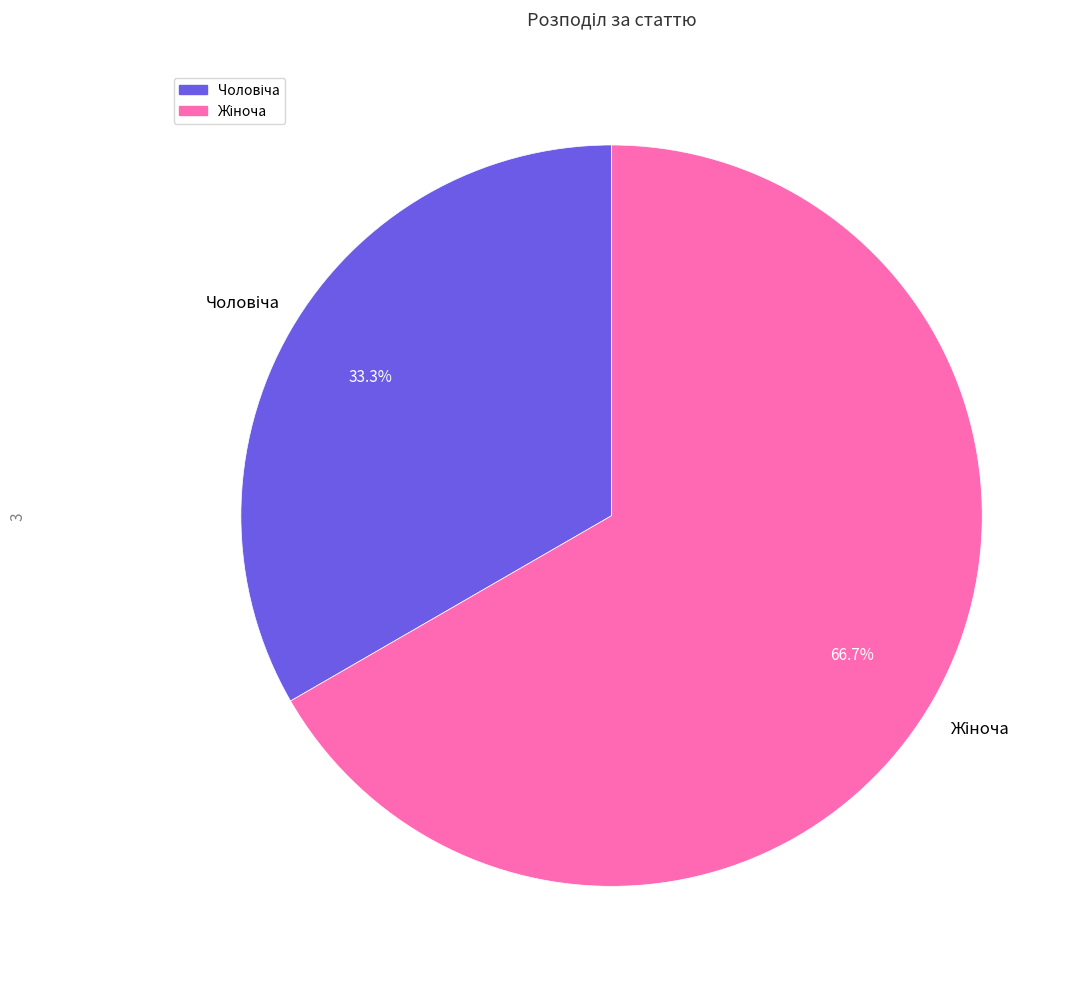

Does any single category account for the majority?

Yes